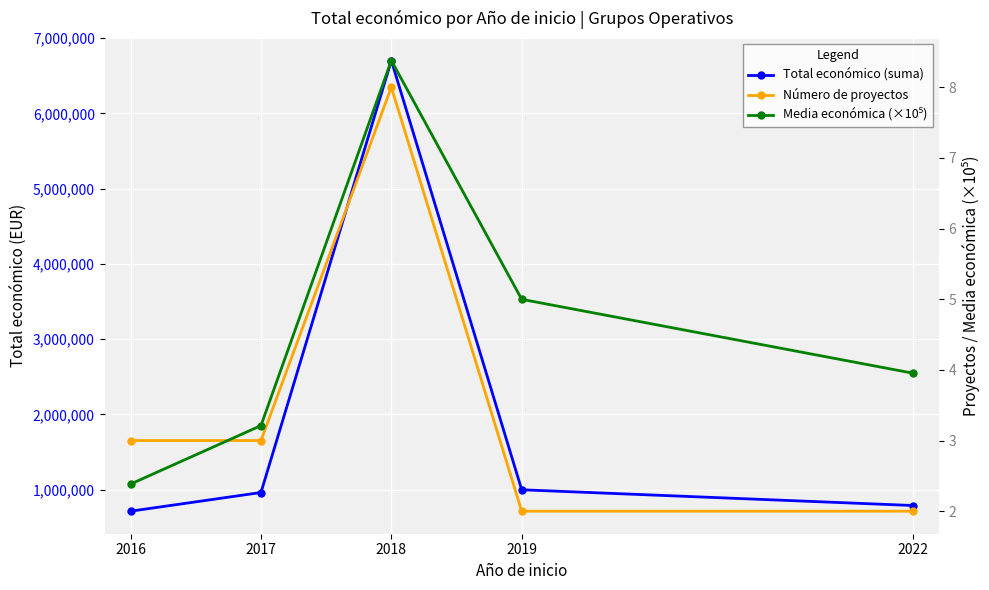

Where does the Número de proyectos series first go above 3?

2018